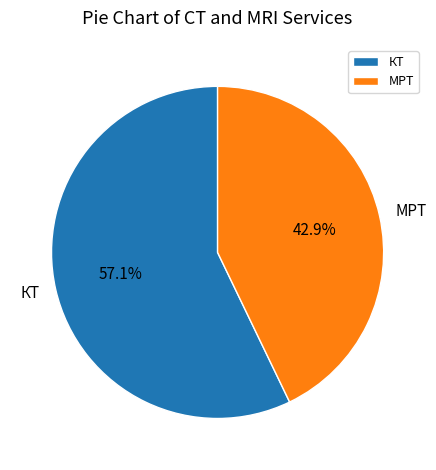

Rank the categories by value from highest to lowest.

КТ, МРТ